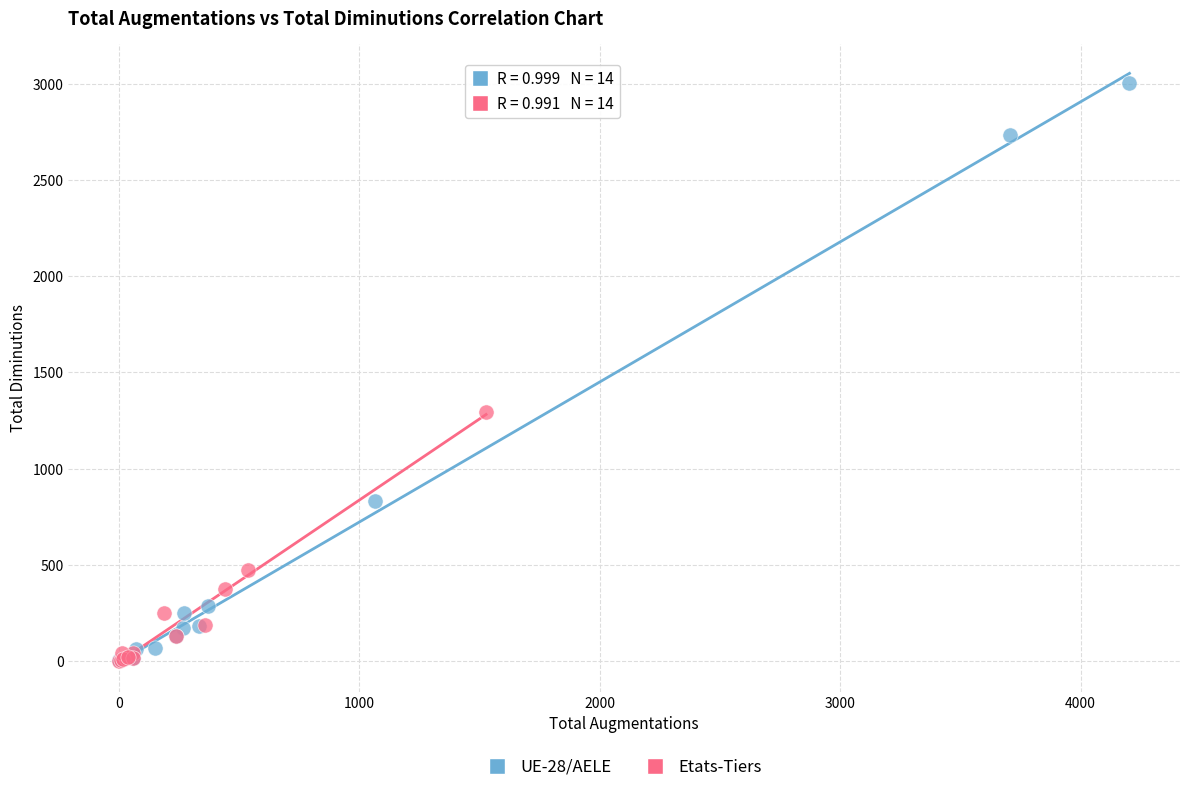

Which series has the widest spread of Y values?

UE-28/AELE